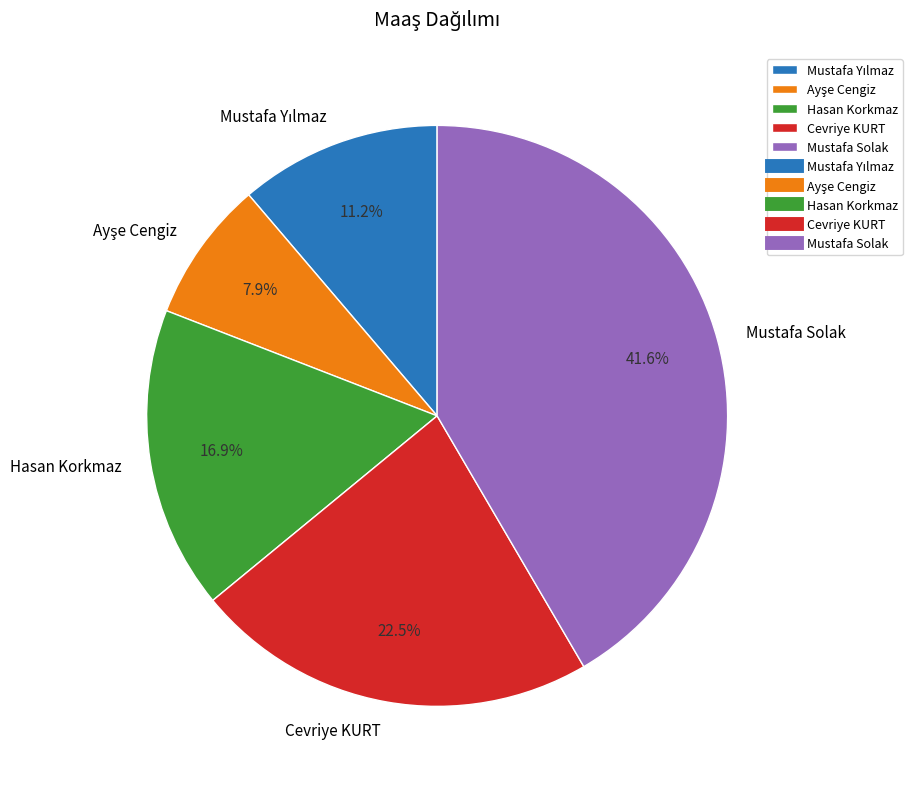

Is it true that Mustafa Solak is 56% of the pie?

False